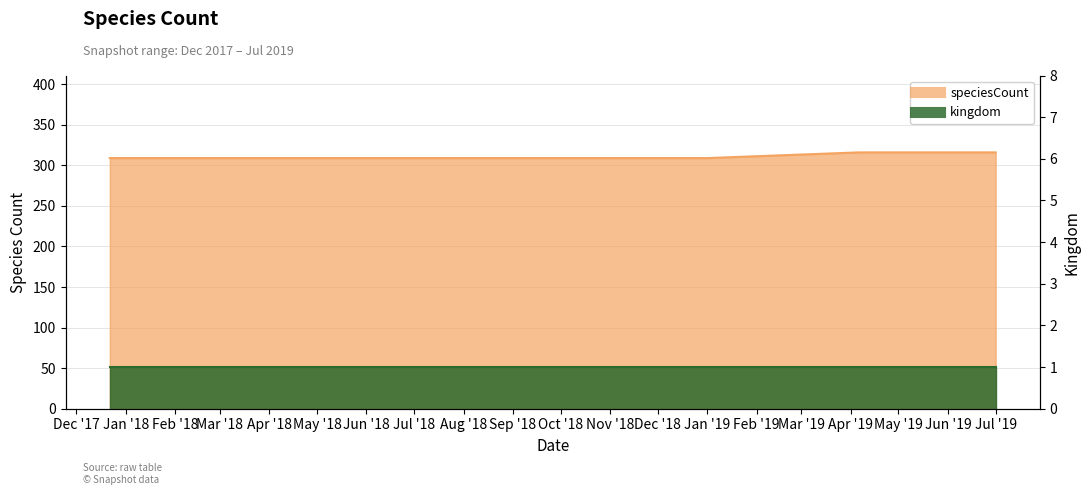

What is the sum of the values at 2018-04-09 and 2018-07-11?

618